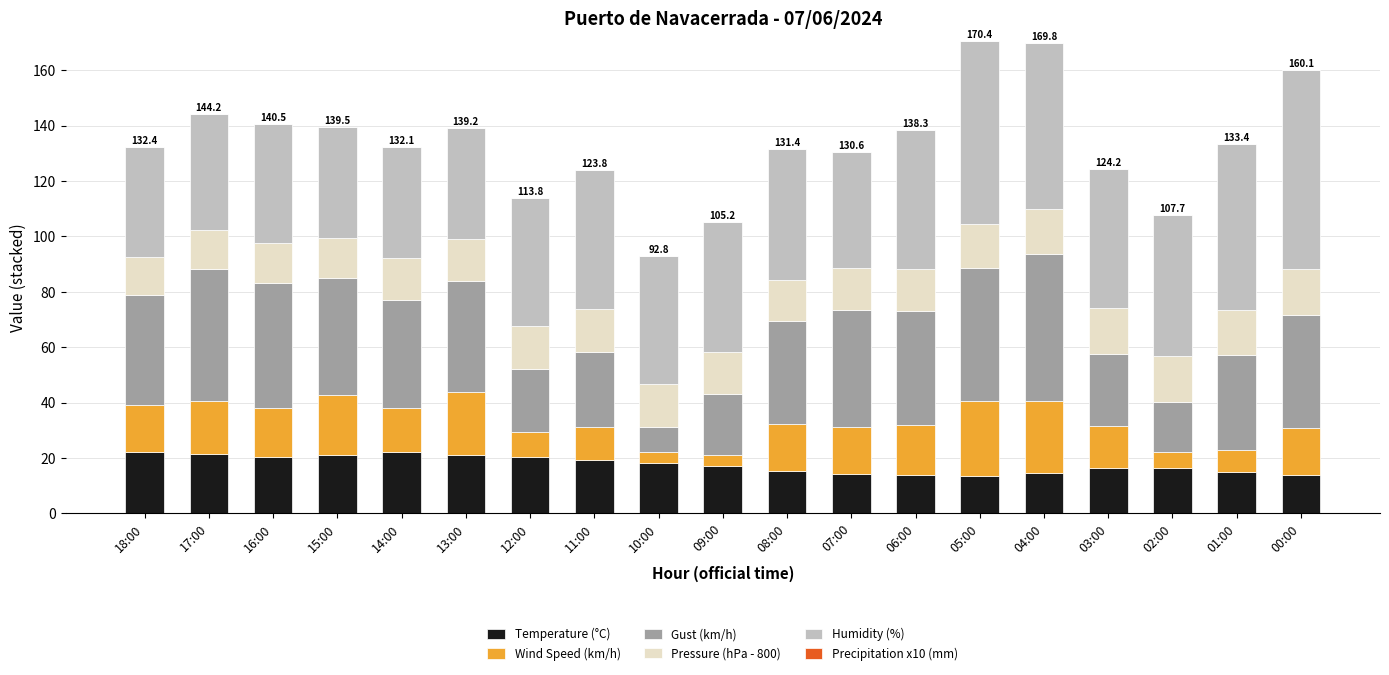

True or false: Temperature (°C) has a value of 34.7 at 12:00.

False